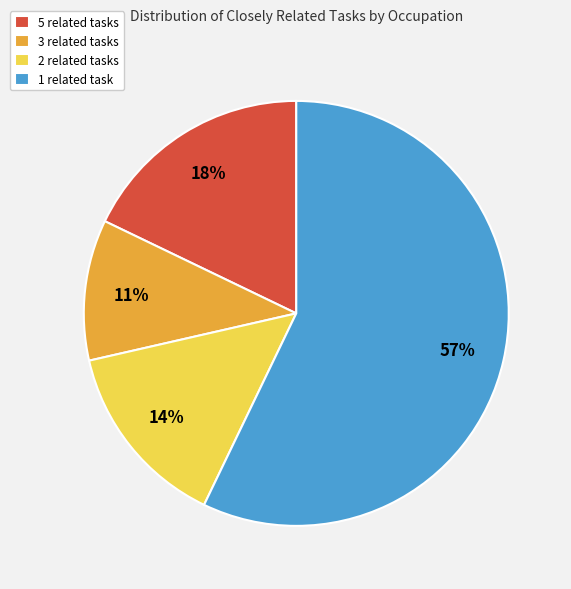

Combined, do 3 related tasks and 2 related tasks account for over 50%?

No